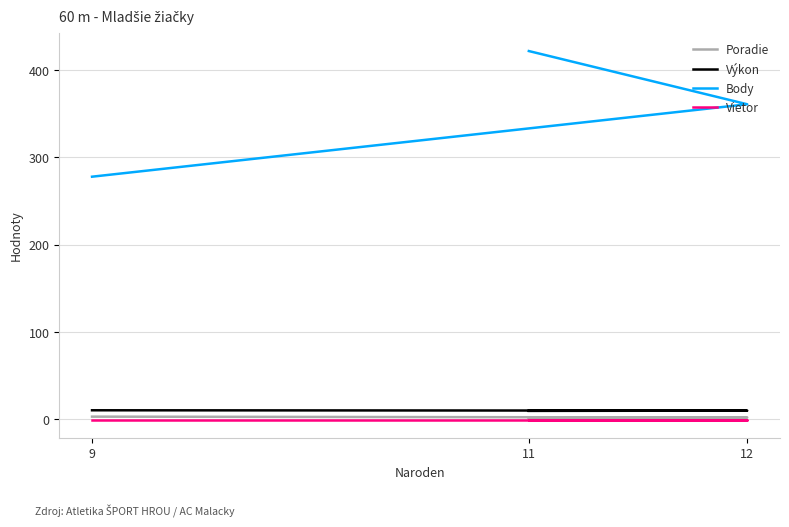

Reading right to left, what are all the values shown in this chart?

Poradie: 9=3.0	12=2.0	11=1.0
Výkon: 9=10.3	12=9.9	11=9.6
Body: 9=278.0	12=361.0	11=422.0
Vietor: 9=-0.6	12=-0.6	11=-0.6